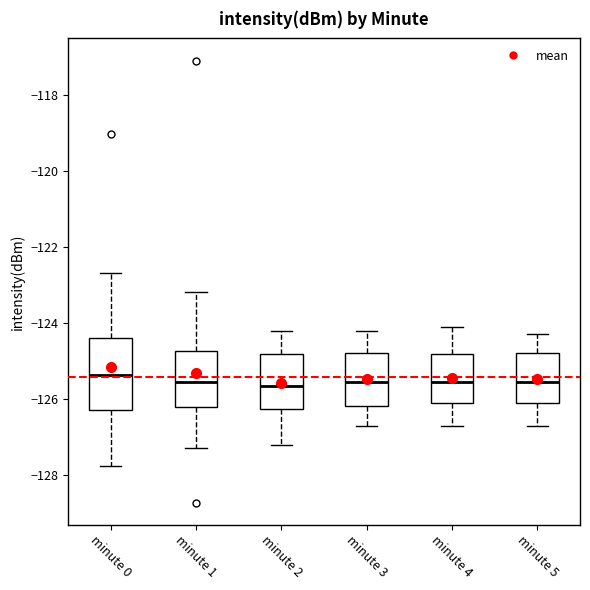

Reading left to right, transcribe this box plot: for each box, give where its median line is, the range the box spans, and where its two whiskers end, as read against the y-axis. The values are not printed on the chart, so give them approximately, as read against the axis.

minute 0: median -125.4, box -126.2 to -124.4, whiskers -127.8 to -122.6
minute 1: median -125.6, box -126.2 to -124.8, whiskers -127.2 to -123.2
minute 2: median -125.6, box -126.2 to -124.8, whiskers -127.2 to -124.2
minute 3: median -125.6, box -126.2 to -124.8, whiskers -126.6 to -124.2
minute 4: median -125.6, box -126.0 to -124.8, whiskers -126.6 to -124.0
minute 5: median -125.6, box -126.0 to -124.8, whiskers -126.6 to -124.2